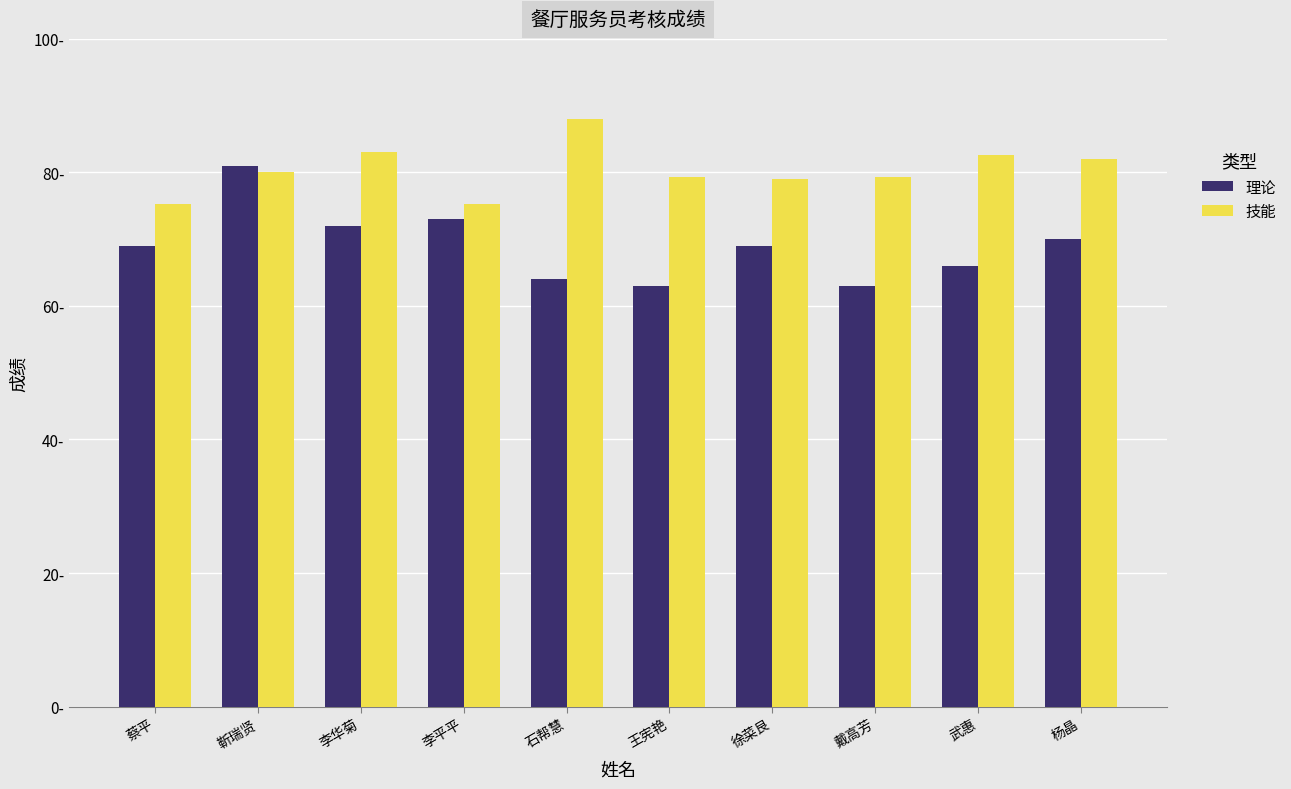

Reading left to right, what are all the values shown in this chart?

理论: 蔡平=69.0	靳瑞贤=81.0	李华菊=72.0	李平平=73.0	石帮慧=64.0	王宪艳=63.0	徐菜艮=69.0	戴高芳=63.0	武惠=66.0	杨晶=70.0
技能: 蔡平=75.3	靳瑞贤=80.0	李华菊=83.0	李平平=75.3	石帮慧=88.0	王宪艳=79.3	徐菜艮=79.0	戴高芳=79.3	武惠=82.6	杨晶=82.0